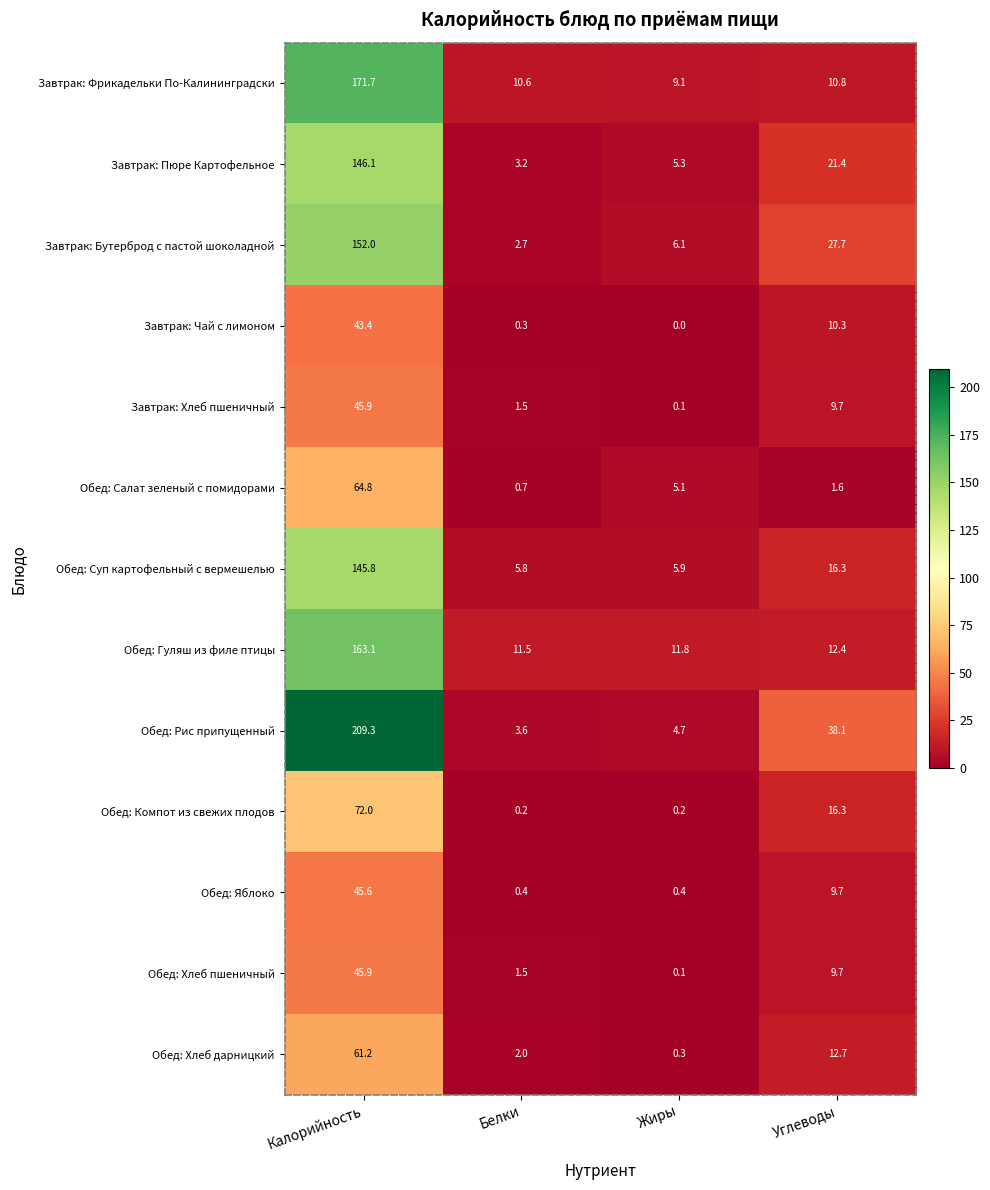

What is the difference between the second highest and minimum values in the Обед: Салат зеленый с помидорами series?

4.4